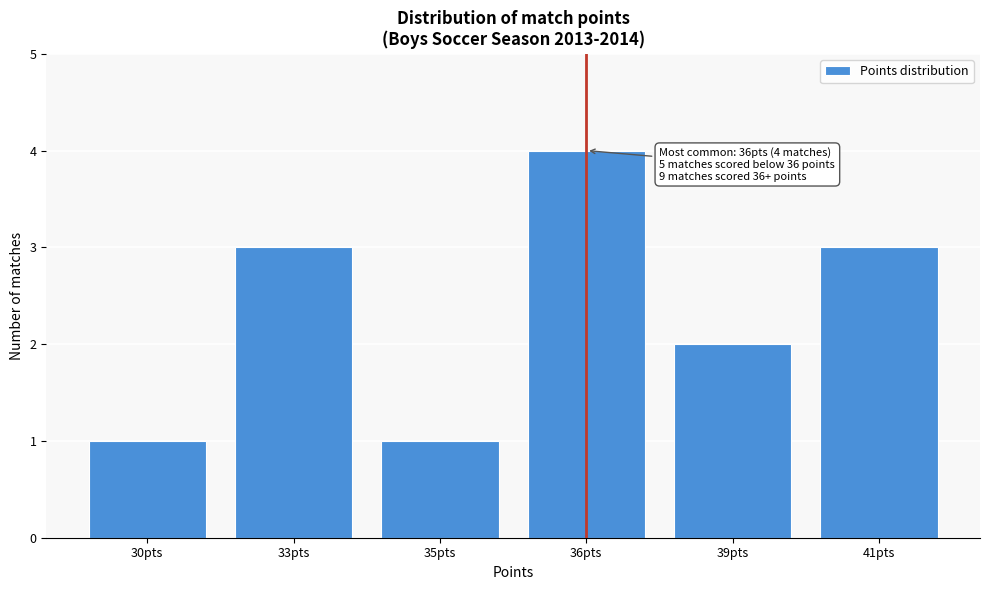

Reading left to right, transcribe all the data shown in this chart.

30pts=1	33pts=3	35pts=1	36pts=4	39pts=2	41pts=3